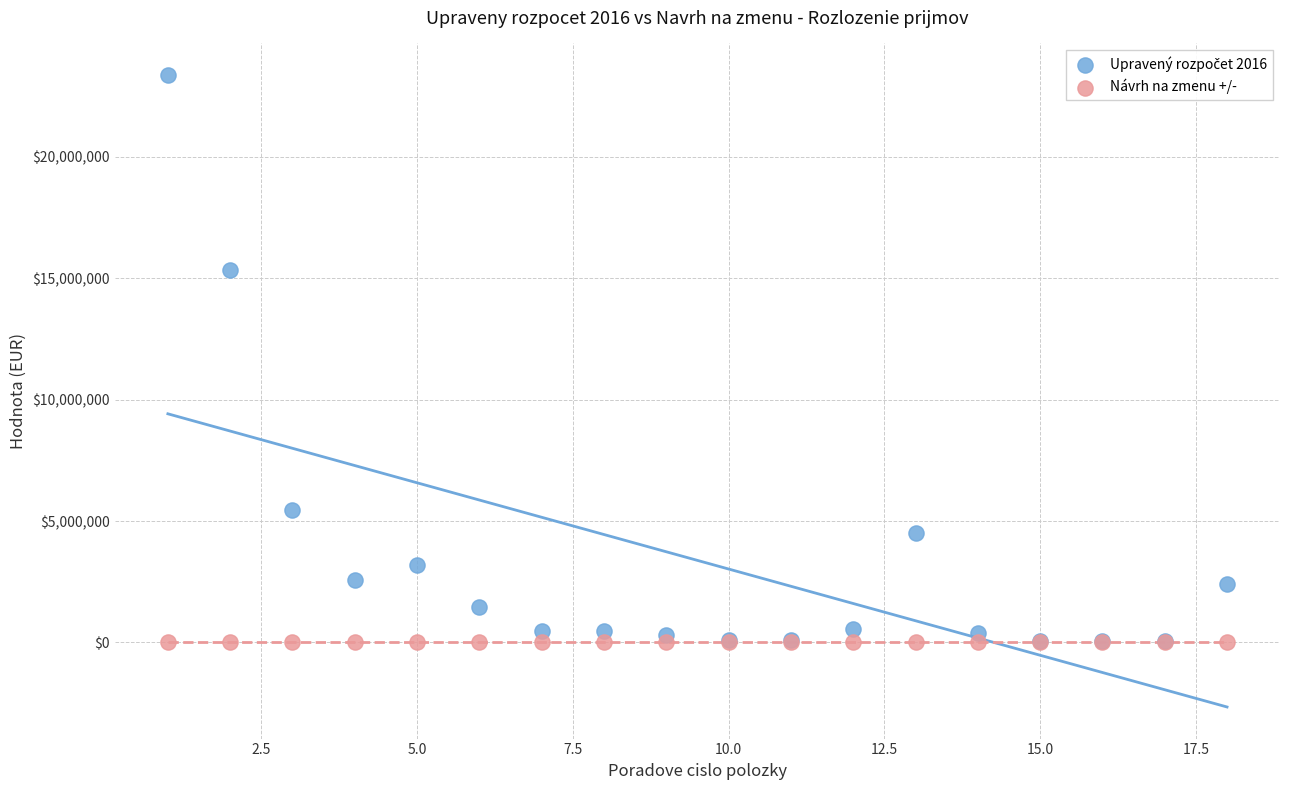

Across all series, what Y value is closest to 11684817?

15333634